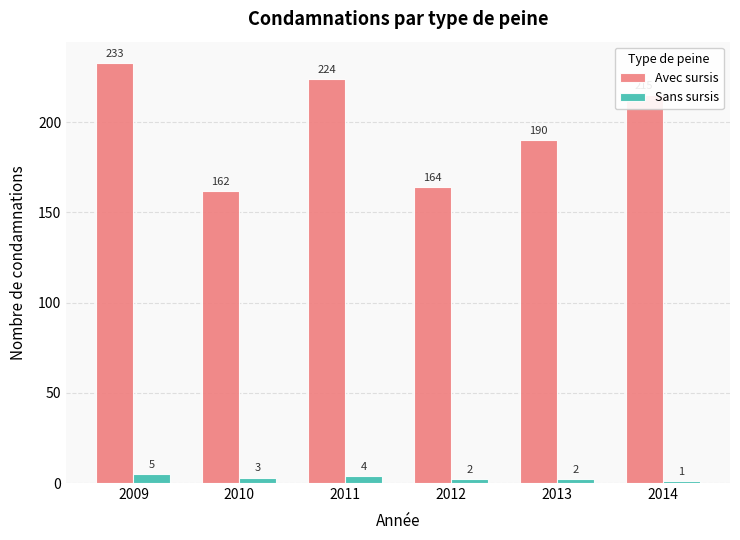

Where does the Avec sursis series first go above 215?

2009